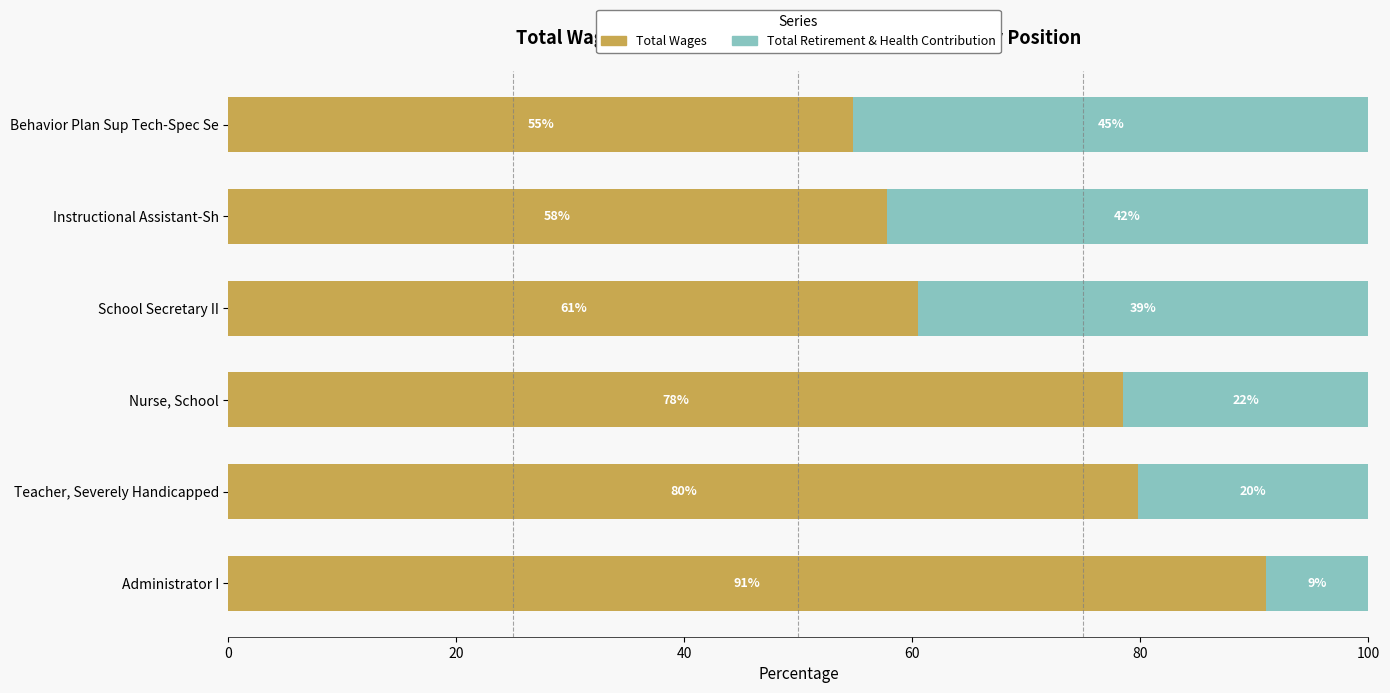

The Total Wages series shows 79.8 at Teacher, Severely Handicapped. True or false?

True